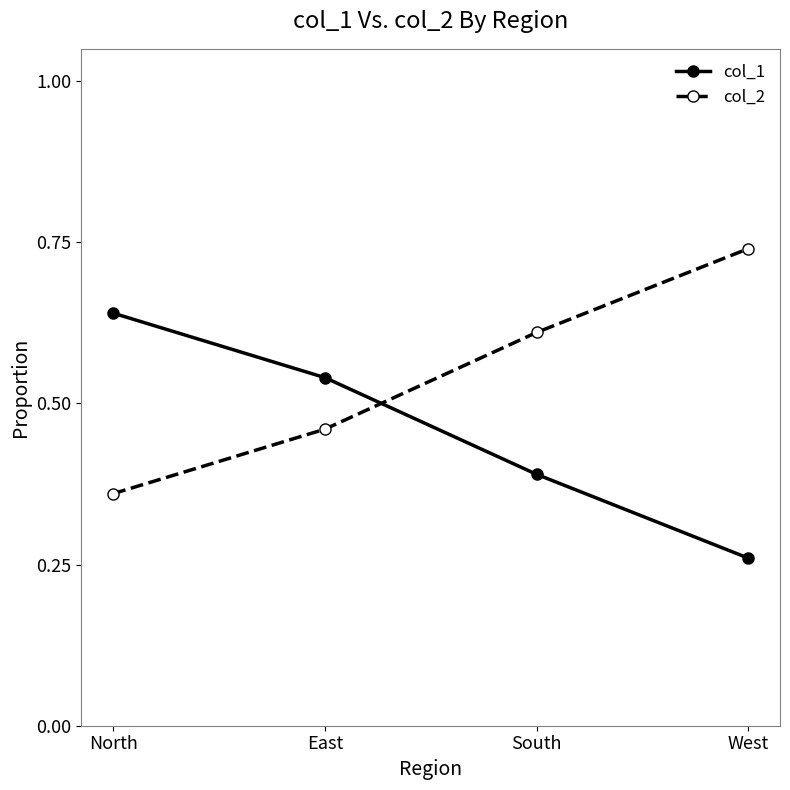

What are all the series names shown in the legend?

col_1, col_2